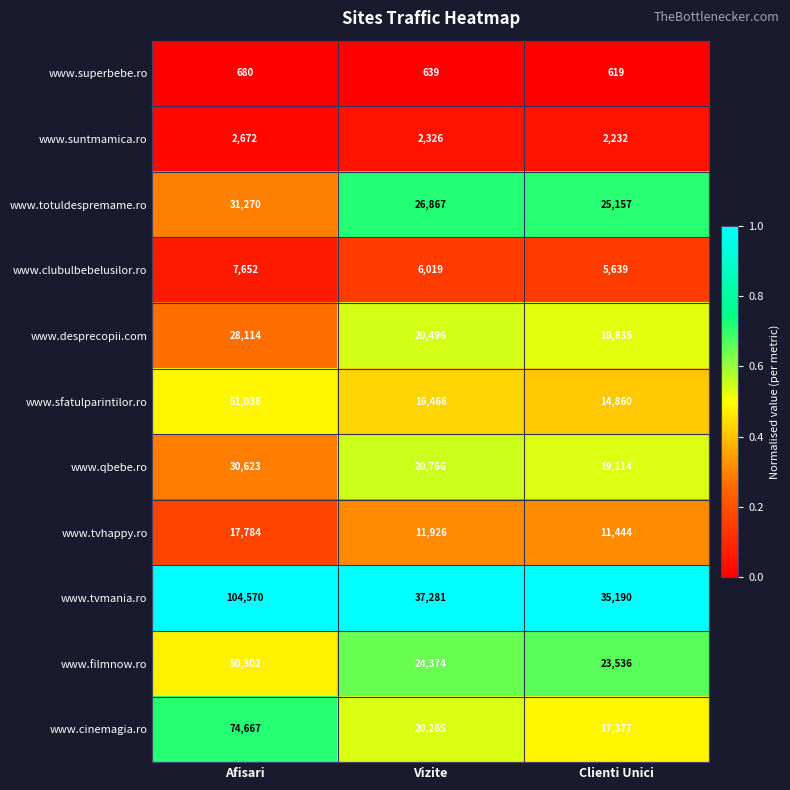

What is the approximate value of www.superbebe.ro at Clienti Unici?

619